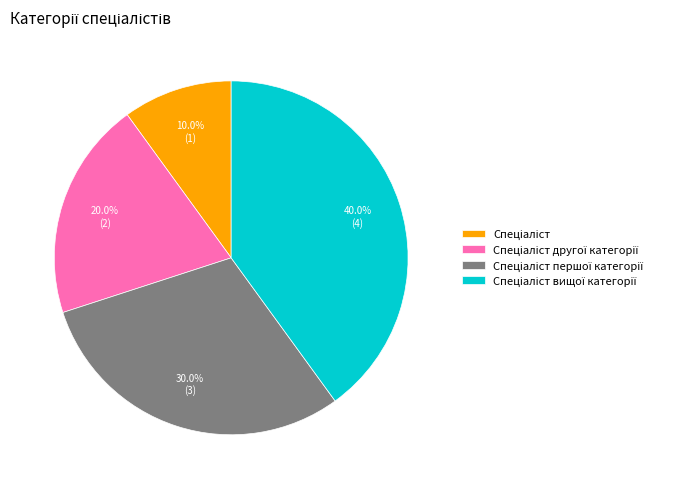

Is there a majority slice in this chart?

No